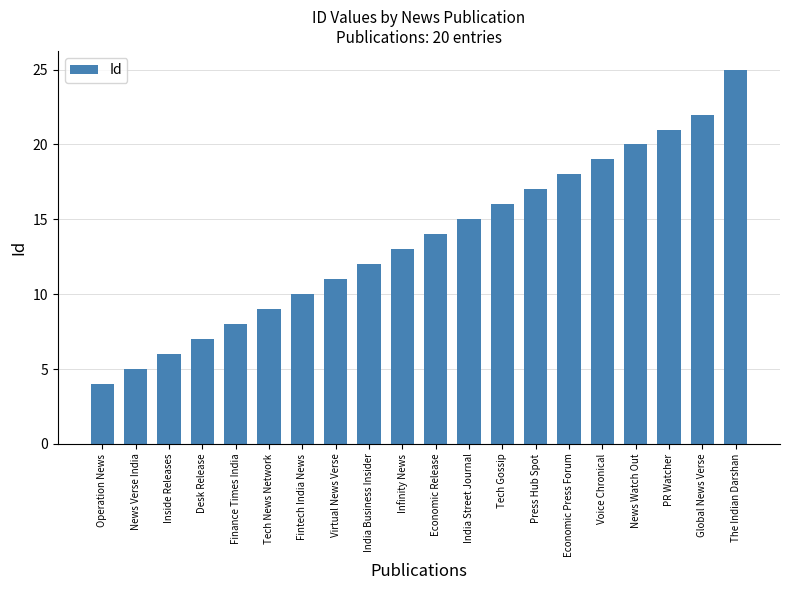

What is the average value?

14